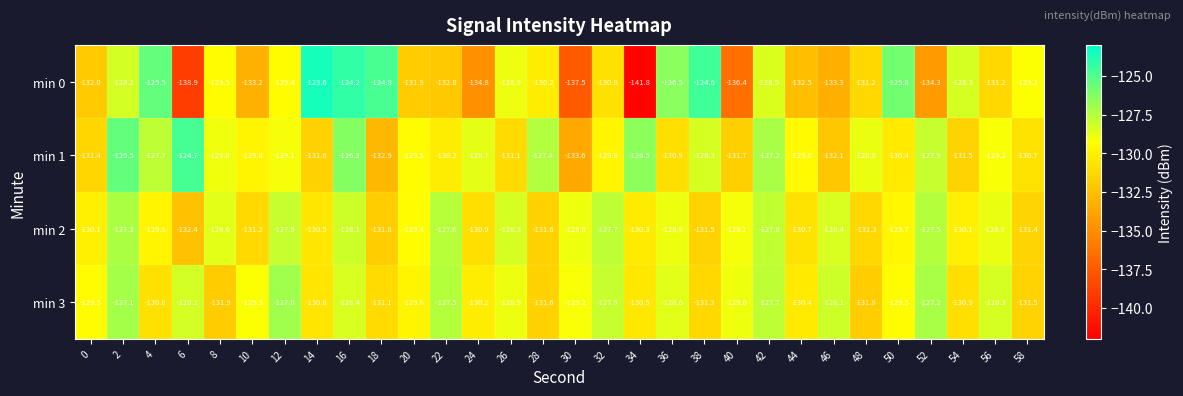

Which series has the widest spread of values?

min 0